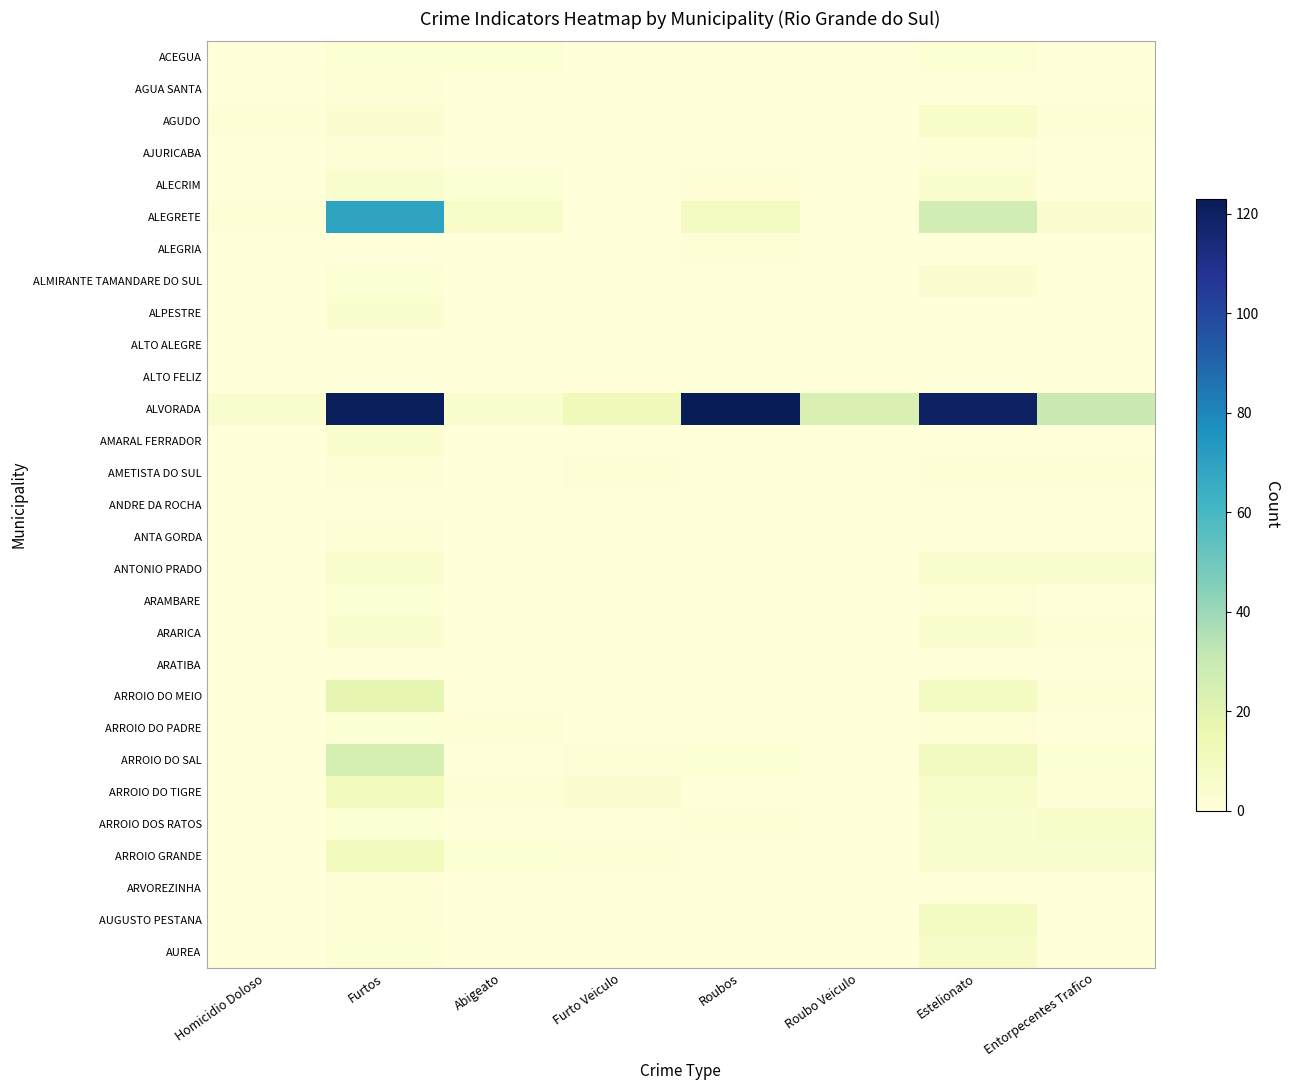

Reading left to right, extract all data points from this chart.

ACEGUA: Homicidio Doloso=0	Furtos=2	Abigeato=2	Furto Veiculo=0	Roubos=0	Roubo Veiculo=0	Estelionato=2	Entorpecentes Trafico=0
AGUA SANTA: Homicidio Doloso=0	Furtos=1	Abigeato=0	Furto Veiculo=0	Roubos=0	Roubo Veiculo=0	Estelionato=0	Entorpecentes Trafico=0
AGUDO: Homicidio Doloso=1	Furtos=3	Abigeato=0	Furto Veiculo=0	Roubos=0	Roubo Veiculo=0	Estelionato=6	Entorpecentes Trafico=1
AJURICABA: Homicidio Doloso=0	Furtos=1	Abigeato=0	Furto Veiculo=0	Roubos=0	Roubo Veiculo=0	Estelionato=1	Entorpecentes Trafico=0
ALECRIM: Homicidio Doloso=0	Furtos=5	Abigeato=2	Furto Veiculo=0	Roubos=1	Roubo Veiculo=0	Estelionato=4	Entorpecentes Trafico=0
ALEGRETE: Homicidio Doloso=1	Furtos=69	Abigeato=6	Furto Veiculo=0	Roubos=9	Roubo Veiculo=0	Estelionato=26	Entorpecentes Trafico=3
ALEGRIA: Homicidio Doloso=0	Furtos=0	Abigeato=0	Furto Veiculo=0	Roubos=1	Roubo Veiculo=0	Estelionato=0	Entorpecentes Trafico=0
ALMIRANTE TAMANDARE DO SUL: Homicidio Doloso=0	Furtos=2	Abigeato=0	Furto Veiculo=0	Roubos=0	Roubo Veiculo=0	Estelionato=3	Entorpecentes Trafico=0
ALPESTRE: Homicidio Doloso=0	Furtos=4	Abigeato=0	Furto Veiculo=0	Roubos=0	Roubo Veiculo=0	Estelionato=0	Entorpecentes Trafico=0
ALTO ALEGRE: Homicidio Doloso=0	Furtos=0	Abigeato=0	Furto Veiculo=0	Roubos=0	Roubo Veiculo=0	Estelionato=0	Entorpecentes Trafico=0
ALTO FELIZ: Homicidio Doloso=0	Furtos=0	Abigeato=0	Furto Veiculo=0	Roubos=0	Roubo Veiculo=0	Estelionato=0	Entorpecentes Trafico=0
ALVORADA: Homicidio Doloso=5	Furtos=122	Abigeato=4	Furto Veiculo=12	Roubos=123	Roubo Veiculo=23	Estelionato=120	Entorpecentes Trafico=29
AMARAL FERRADOR: Homicidio Doloso=0	Furtos=4	Abigeato=0	Furto Veiculo=0	Roubos=0	Roubo Veiculo=0	Estelionato=0	Entorpecentes Trafico=0
AMETISTA DO SUL: Homicidio Doloso=0	Furtos=1	Abigeato=0	Furto Veiculo=1	Roubos=0	Roubo Veiculo=0	Estelionato=1	Entorpecentes Trafico=1
ANDRE DA ROCHA: Homicidio Doloso=0	Furtos=0	Abigeato=0	Furto Veiculo=0	Roubos=0	Roubo Veiculo=0	Estelionato=0	Entorpecentes Trafico=0
ANTA GORDA: Homicidio Doloso=0	Furtos=1	Abigeato=0	Furto Veiculo=0	Roubos=0	Roubo Veiculo=0	Estelionato=0	Entorpecentes Trafico=0
ANTONIO PRADO: Homicidio Doloso=0	Furtos=5	Abigeato=0	Furto Veiculo=0	Roubos=0	Roubo Veiculo=0	Estelionato=5	Entorpecentes Trafico=5
ARAMBARE: Homicidio Doloso=0	Furtos=2	Abigeato=0	Furto Veiculo=0	Roubos=0	Roubo Veiculo=0	Estelionato=1	Entorpecentes Trafico=0
ARARICA: Homicidio Doloso=0	Furtos=4	Abigeato=0	Furto Veiculo=0	Roubos=0	Roubo Veiculo=0	Estelionato=4	Entorpecentes Trafico=1
ARATIBA: Homicidio Doloso=0	Furtos=0	Abigeato=0	Furto Veiculo=0	Roubos=0	Roubo Veiculo=0	Estelionato=0	Entorpecentes Trafico=0
ARROIO DO MEIO: Homicidio Doloso=0	Furtos=18	Abigeato=0	Furto Veiculo=0	Roubos=0	Roubo Veiculo=0	Estelionato=9	Entorpecentes Trafico=1
ARROIO DO PADRE: Homicidio Doloso=0	Furtos=2	Abigeato=1	Furto Veiculo=0	Roubos=0	Roubo Veiculo=0	Estelionato=1	Entorpecentes Trafico=0
ARROIO DO SAL: Homicidio Doloso=0	Furtos=25	Abigeato=0	Furto Veiculo=1	Roubos=2	Roubo Veiculo=0	Estelionato=10	Entorpecentes Trafico=2
ARROIO DO TIGRE: Homicidio Doloso=0	Furtos=11	Abigeato=1	Furto Veiculo=3	Roubos=0	Roubo Veiculo=0	Estelionato=6	Entorpecentes Trafico=1
ARROIO DOS RATOS: Homicidio Doloso=0	Furtos=2	Abigeato=0	Furto Veiculo=0	Roubos=1	Roubo Veiculo=0	Estelionato=4	Entorpecentes Trafico=6
ARROIO GRANDE: Homicidio Doloso=0	Furtos=11	Abigeato=2	Furto Veiculo=1	Roubos=0	Roubo Veiculo=0	Estelionato=4	Entorpecentes Trafico=4
ARVOREZINHA: Homicidio Doloso=0	Furtos=1	Abigeato=0	Furto Veiculo=0	Roubos=0	Roubo Veiculo=0	Estelionato=0	Entorpecentes Trafico=0
AUGUSTO PESTANA: Homicidio Doloso=0	Furtos=1	Abigeato=0	Furto Veiculo=0	Roubos=0	Roubo Veiculo=0	Estelionato=9	Entorpecentes Trafico=0
AUREA: Homicidio Doloso=0	Furtos=2	Abigeato=0	Furto Veiculo=0	Roubos=0	Roubo Veiculo=0	Estelionato=7	Entorpecentes Trafico=0